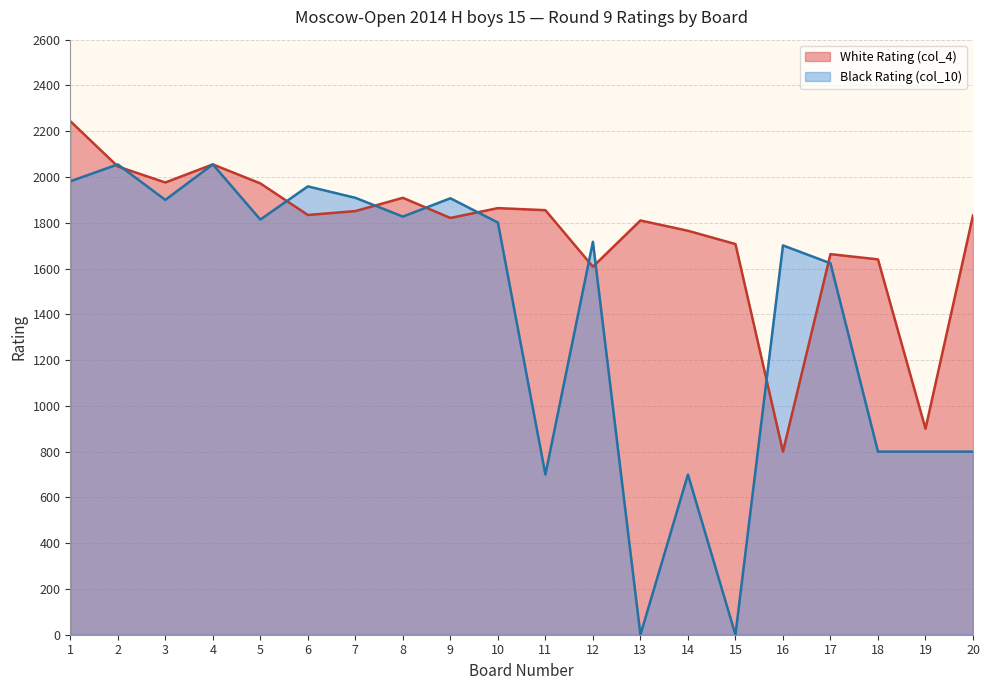

What is the maximum value shown in the chart?

2244